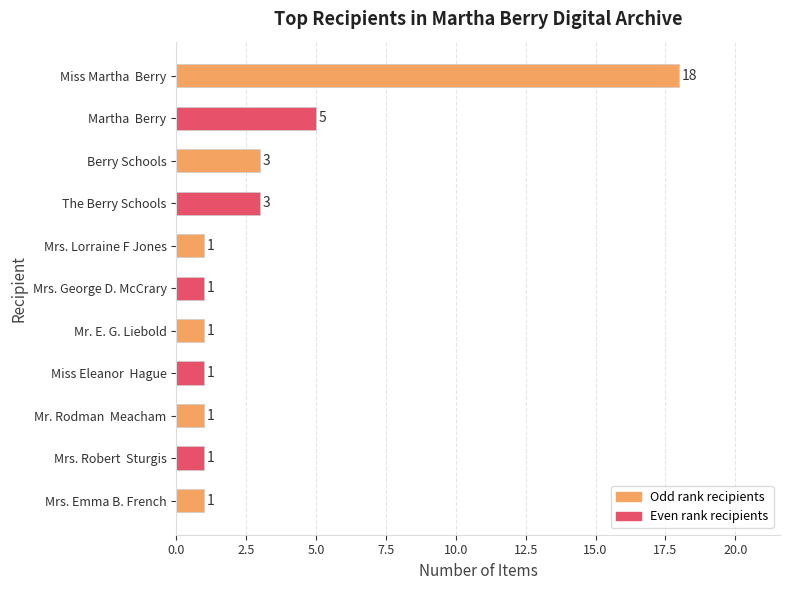

What is the average value?

3